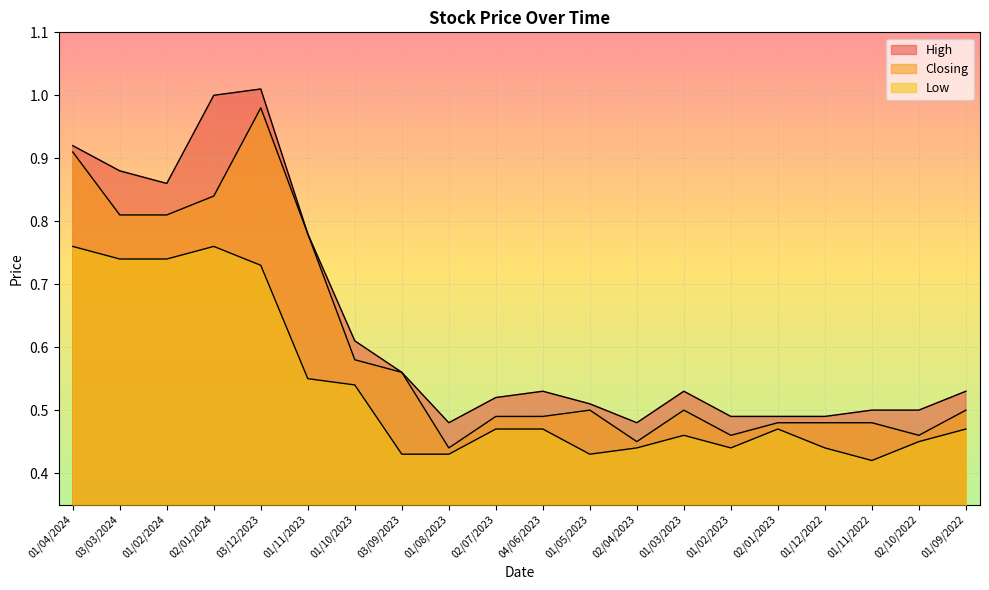

The value of High at 02/04/2023 is 0.5. True or false?

True